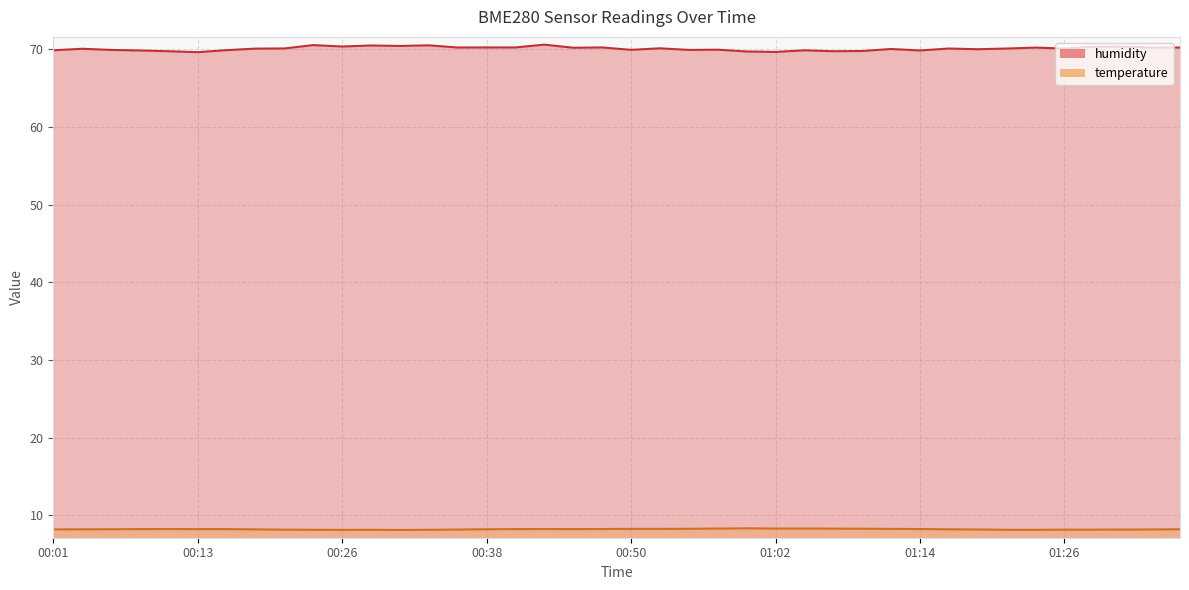

True or false: humidity has more than 1 interior local peaks.

True